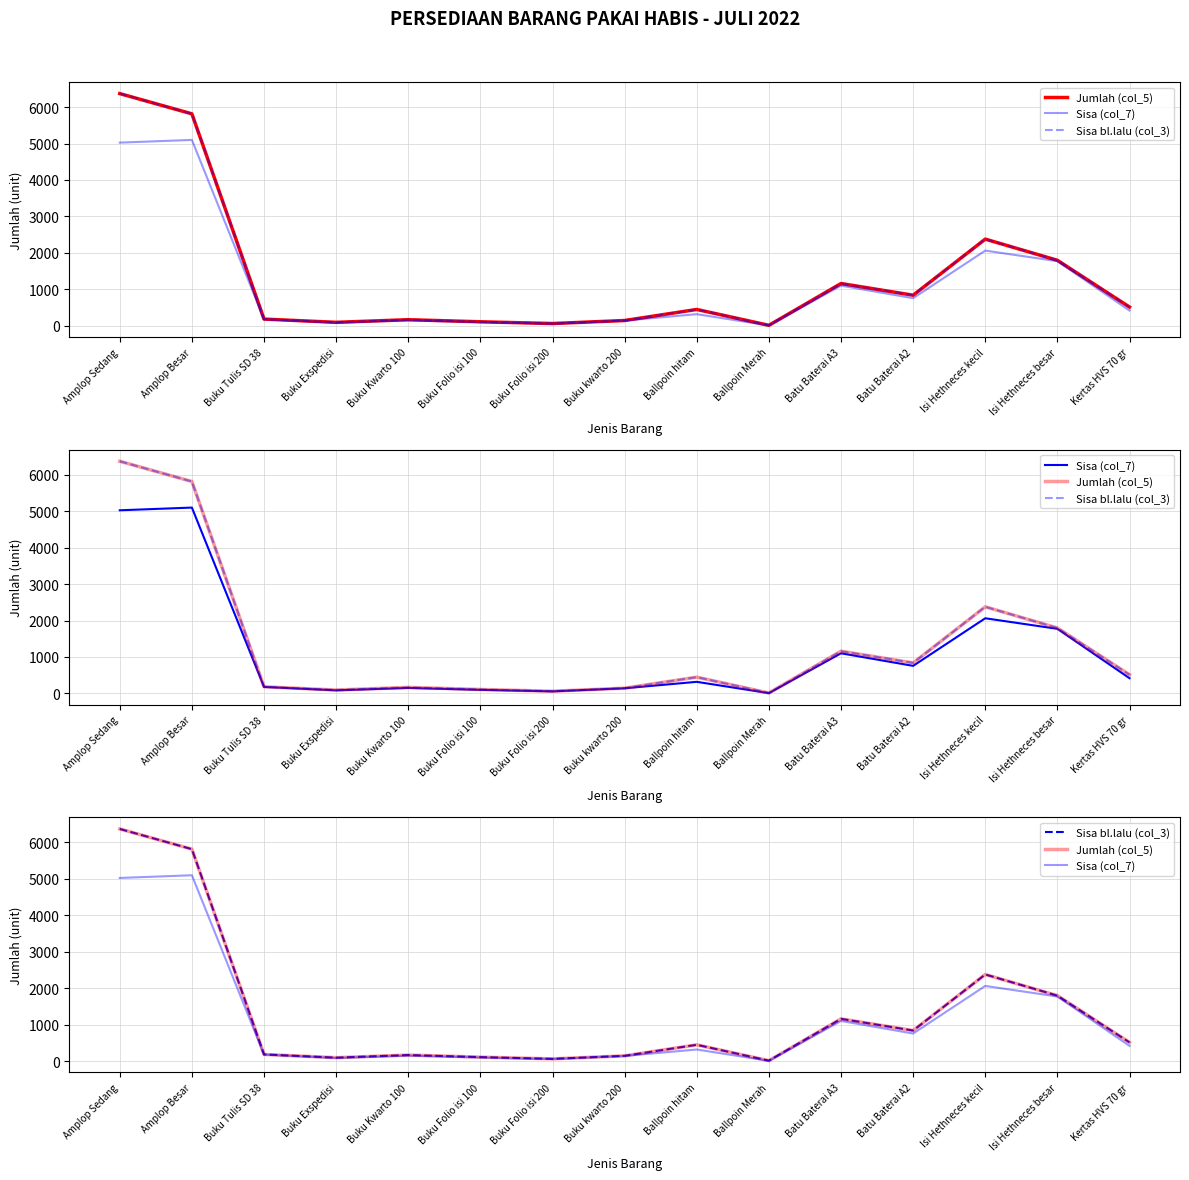

Count the number of data series in this chart.

3